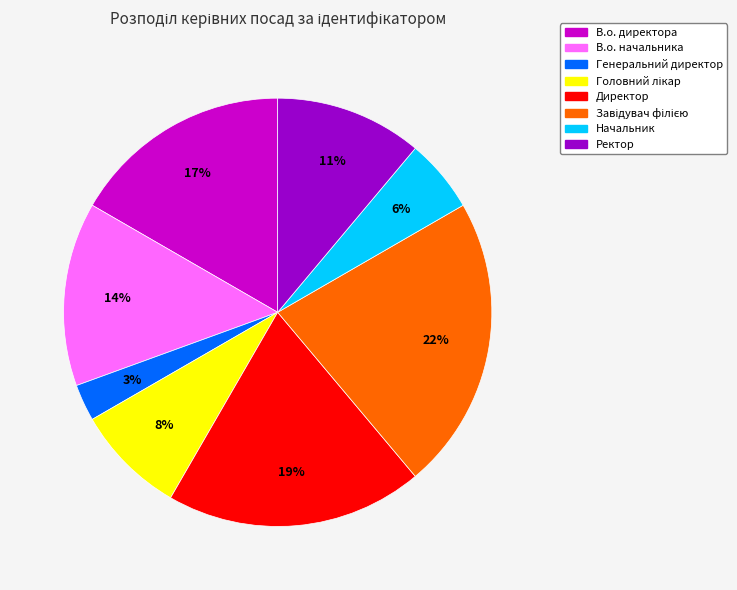

Does any single category account for the majority?

No